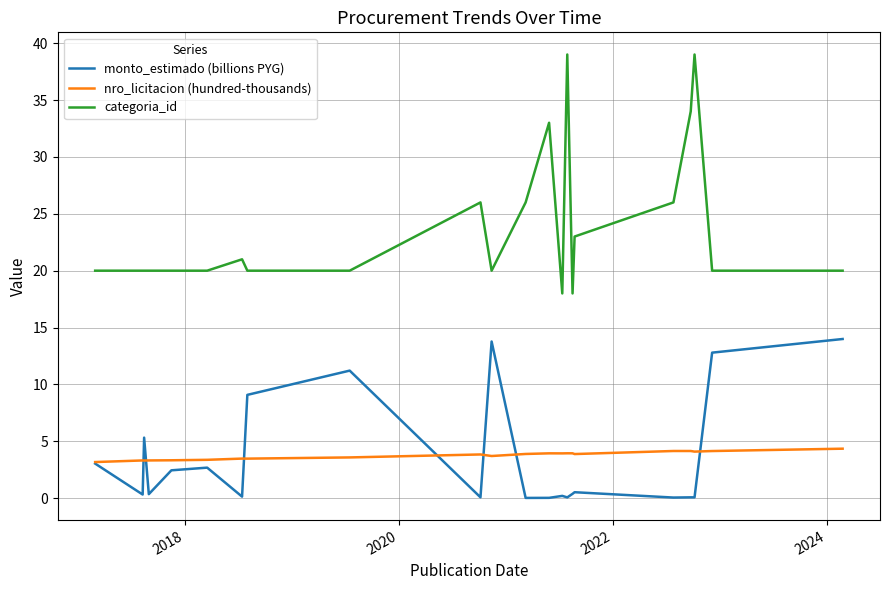

True or false: nro_licitacion (hundred-thousands) and monto_estimado (billions PYG) intersect in this chart.

True